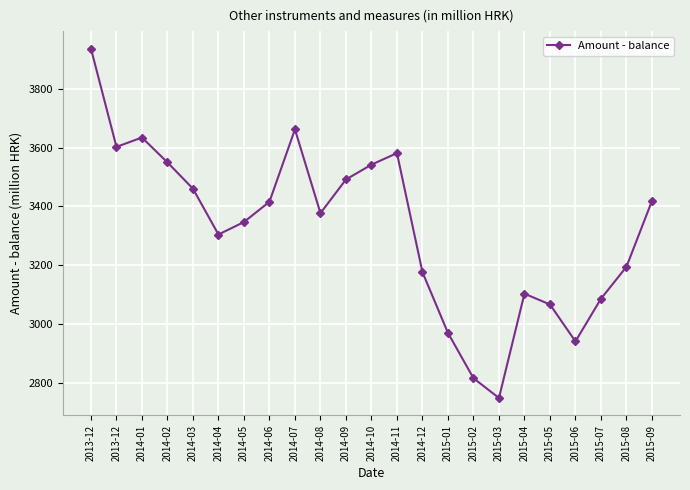

At which label does the data first exceed 3377?

2013-12